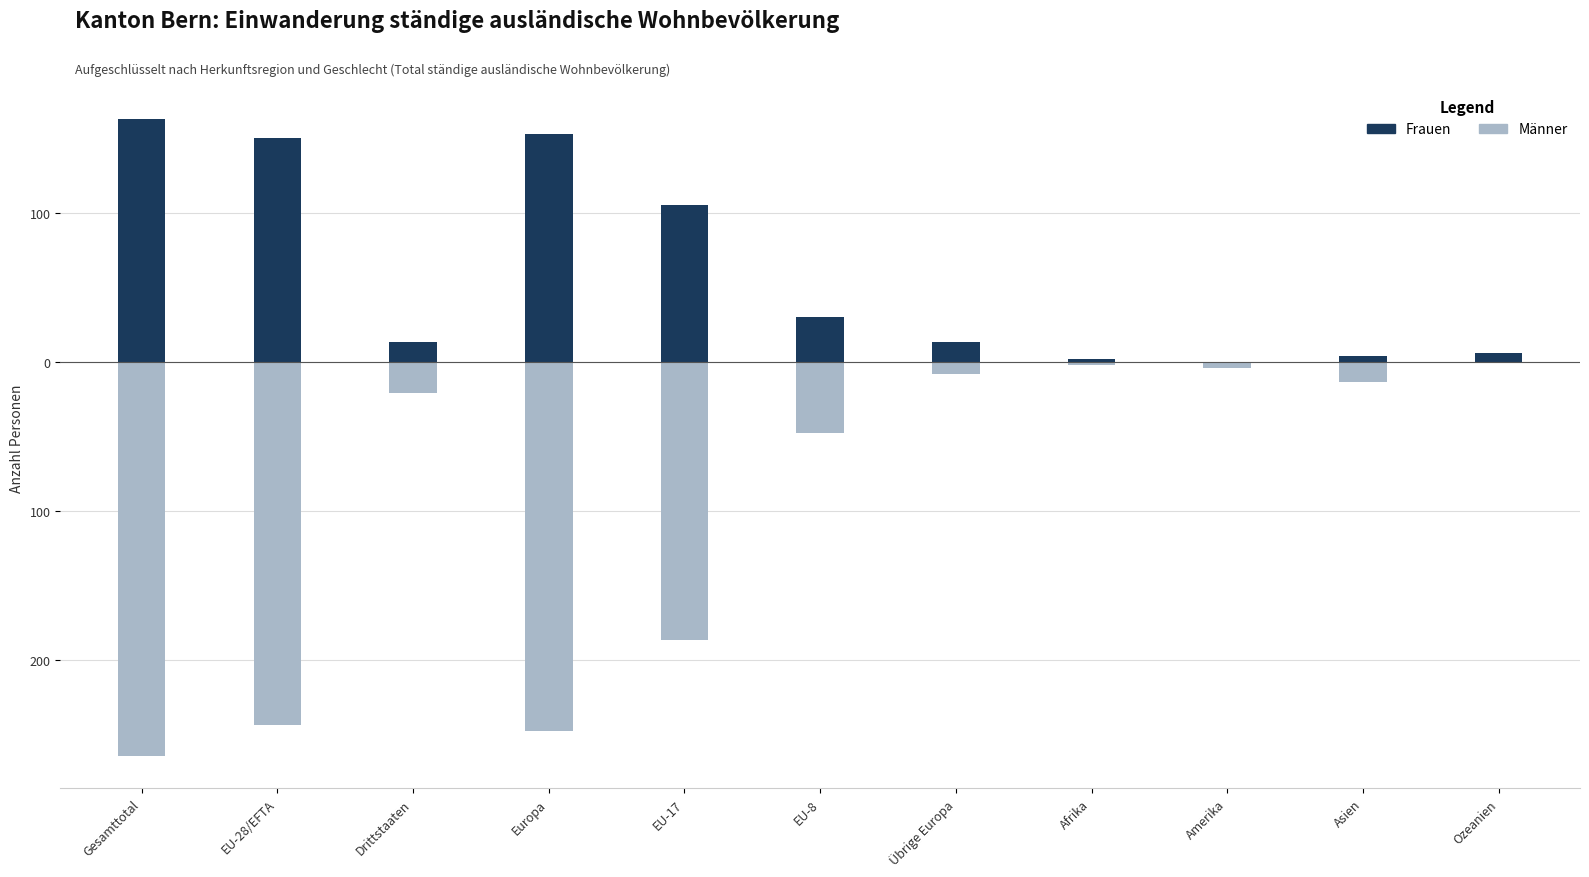

Between EU-8 and Europa, which is larger?

Europa